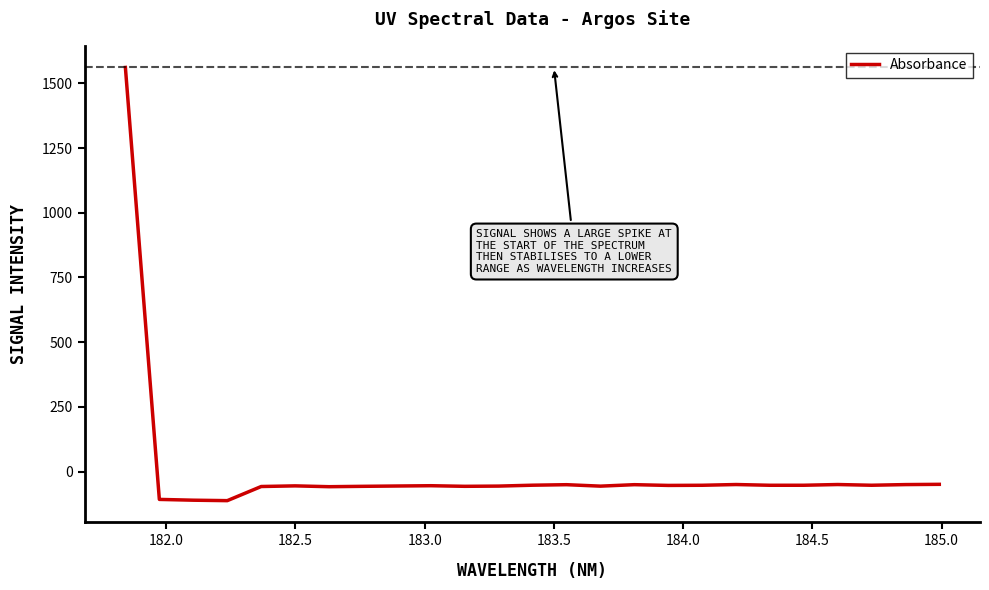

What is the difference between the maximum and minimum values?

1673.3